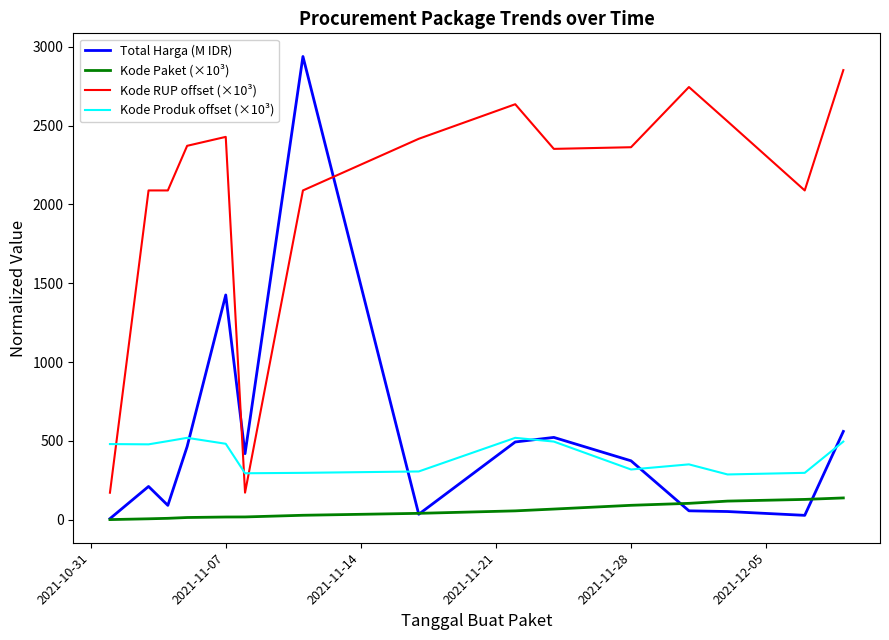

True or false: Kode RUP offset (×10³) and Total Harga (M IDR) cross at least once.

True